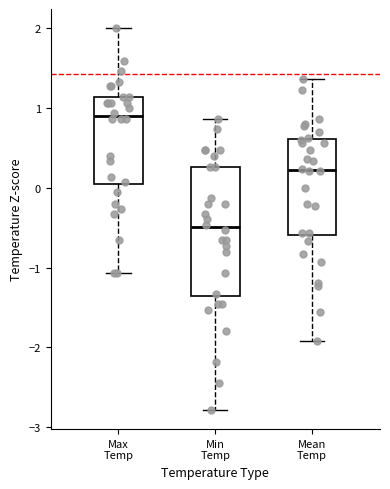

Reading left to right, read every box against the y-axis: the position of its median line, the range the box covers, and the ends of its whiskers. The values are not printed on the chart, so give them approximately, as read against the axis.

Max Temp: median 0.9, box 0.0 to 1.1, whiskers -1.1 to 2.0
Min Temp: median -0.5, box -1.4 to 0.3, whiskers -2.8 to 0.9
Mean Temp: median 0.2, box -0.6 to 0.6, whiskers -1.9 to 1.4